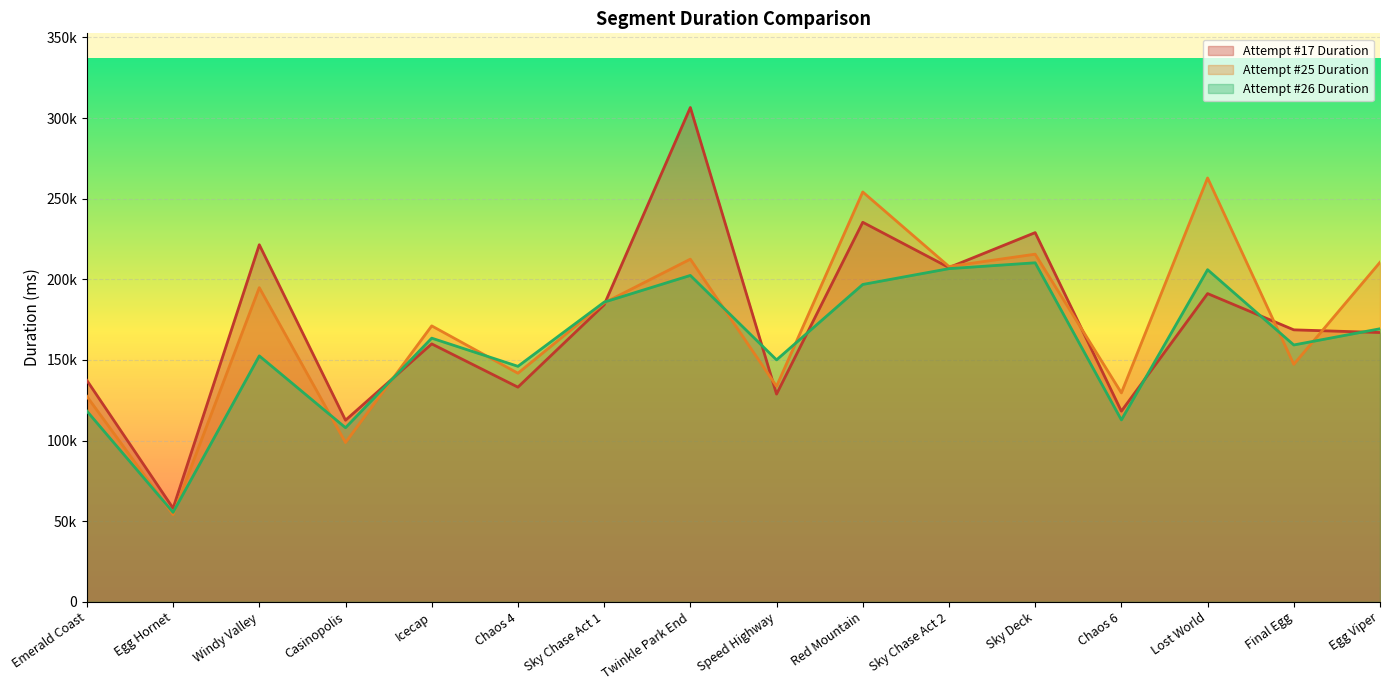

Reading left to right, transcribe all the data shown in this chart.

Attempt #17 Duration: Emerald Coast=137299	Egg Hornet=58049	Windy Valley=221440	Casinopolis=112616	Icecap=159952	Chaos 4=133124	Sky Chase Act 1=184190	Twinkle Park End=306547	Speed Highway=128821	Red Mountain=235367	Sky Chase Act 2=207305	Sky Deck=228964	Chaos 6=118241	Lost World=191154	Final Egg=168668	Egg Viper=166995
Attempt #25 Duration: Emerald Coast=127400	Egg Hornet=54073	Windy Valley=194836	Casinopolis=98789	Icecap=171127	Chaos 4=141770	Sky Chase Act 1=185361	Twinkle Park End=212503	Speed Highway=133655	Red Mountain=254164	Sky Chase Act 2=207939	Sky Deck=215591	Chaos 6=129571	Lost World=262851	Final Egg=147273	Egg Viper=210541
Attempt #26 Duration: Emerald Coast=118295	Egg Hornet=55497	Windy Valley=152517	Casinopolis=107976	Icecap=163514	Chaos 4=146046	Sky Chase Act 1=185833	Twinkle Park End=202405	Speed Highway=150036	Red Mountain=196806	Sky Chase Act 2=206609	Sky Deck=210251	Chaos 6=112810	Lost World=205966	Final Egg=159285	Egg Viper=169340